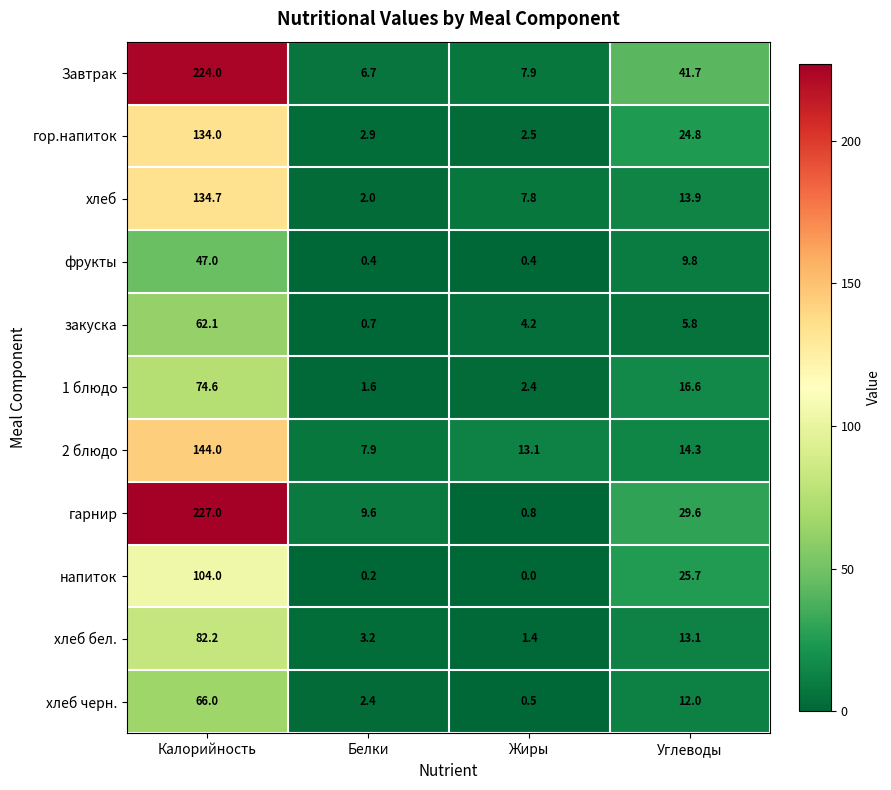

True or false: хлеб черн. has a value of 1.2 at Белки.

False